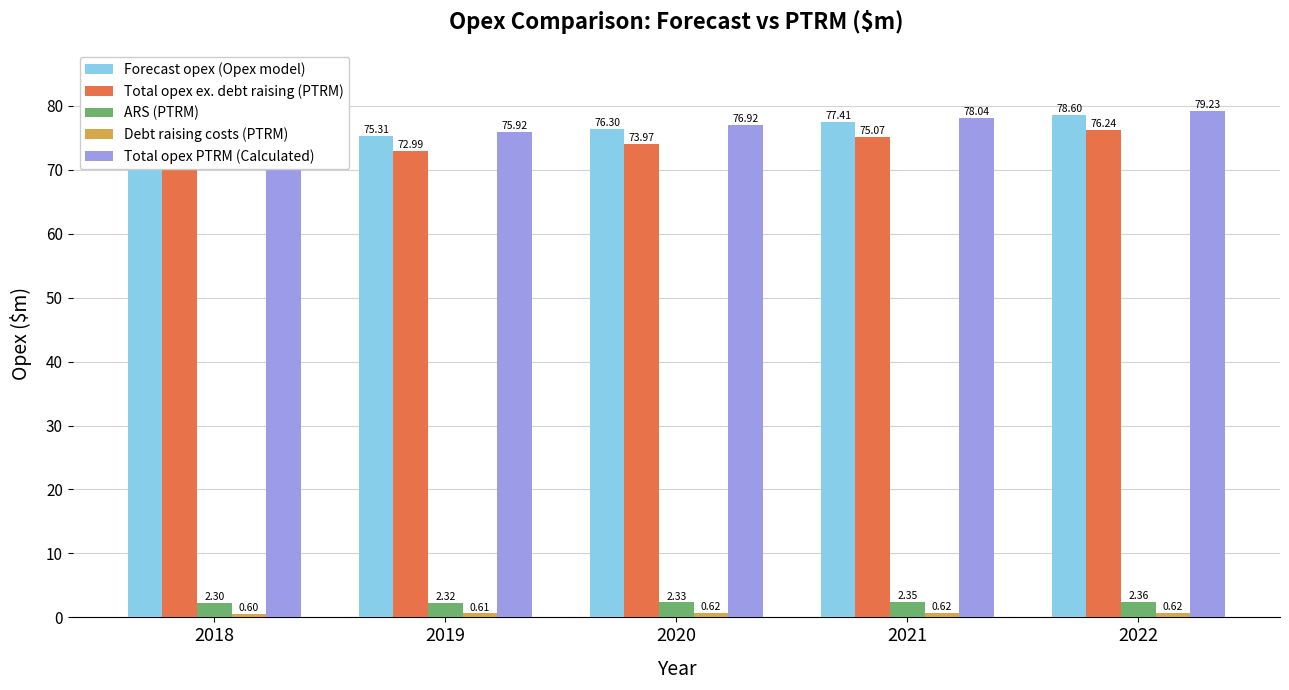

The Forecast opex (Opex model) series shows 44.1 at 2022. True or false?

False